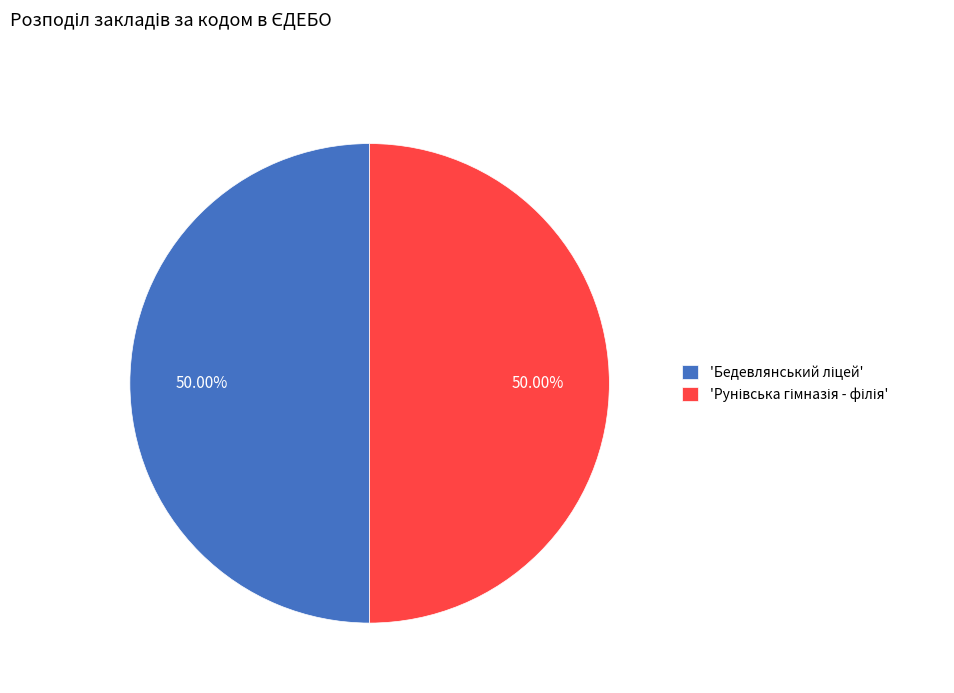

How many segments does this pie chart have?

2